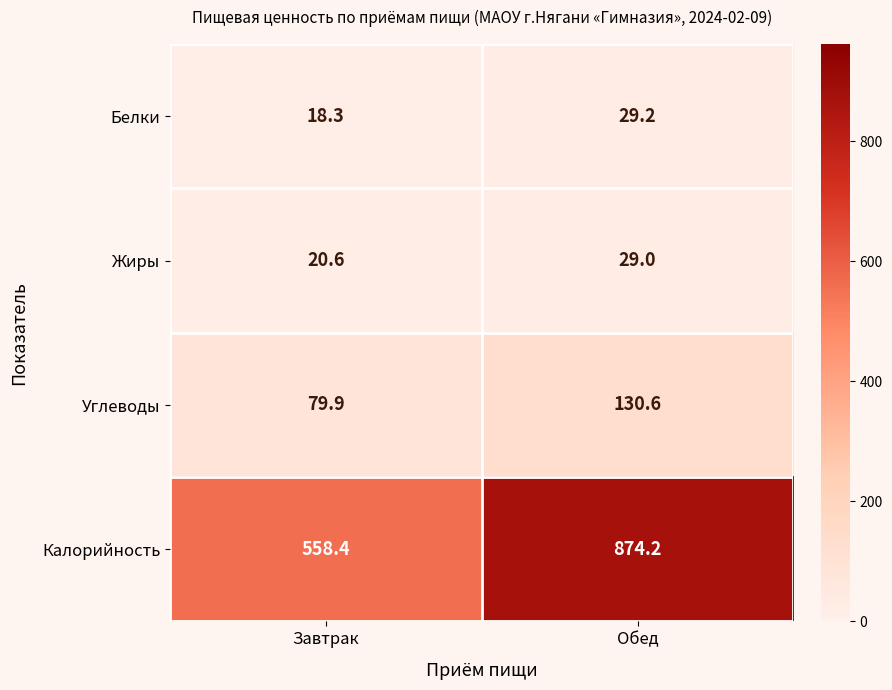

Count the number of data series in this chart.

4